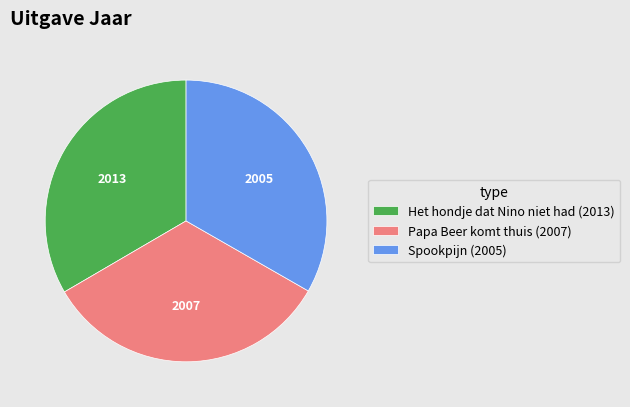

Approximately how many times larger is the value at Het hondje dat Nino niet had (2013) compared to Spookpijn (2005)?

1.0